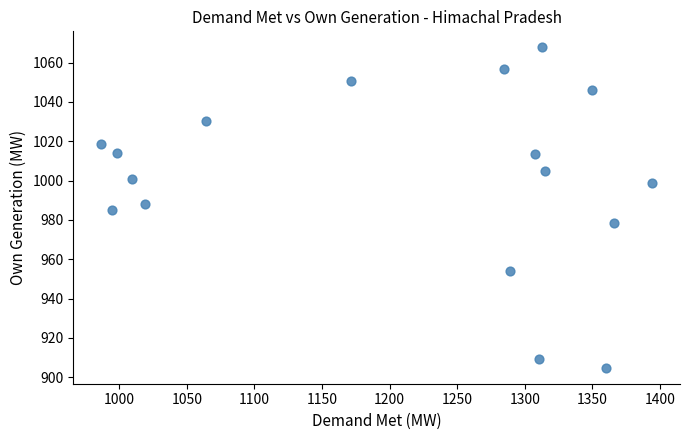

What is the range of Y values (max minus min)?

162.9